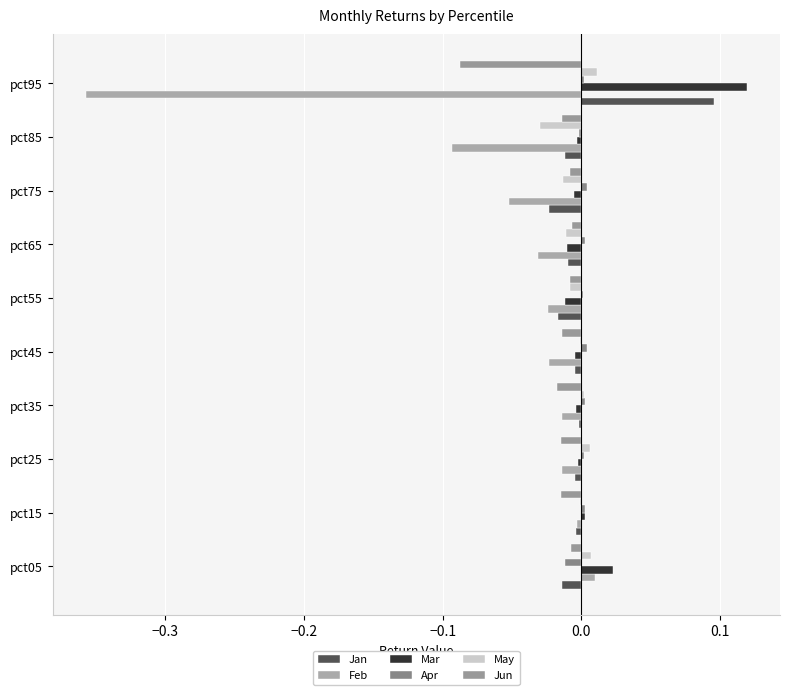

How many distinct data groups are displayed?

6